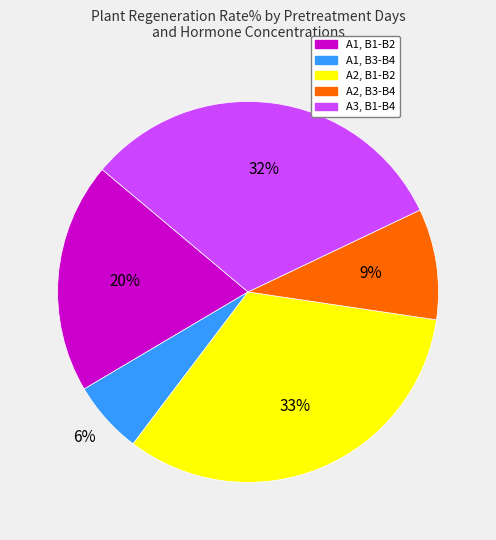

To the nearest percent, what is the average slice percentage?

20%